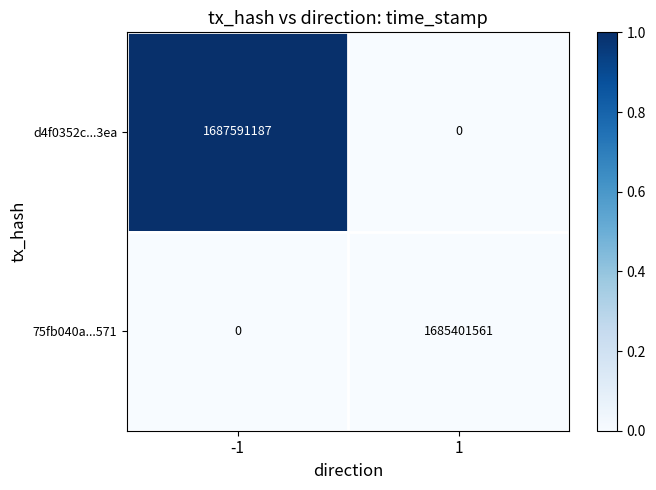

How many categories are shown in the chart?

2